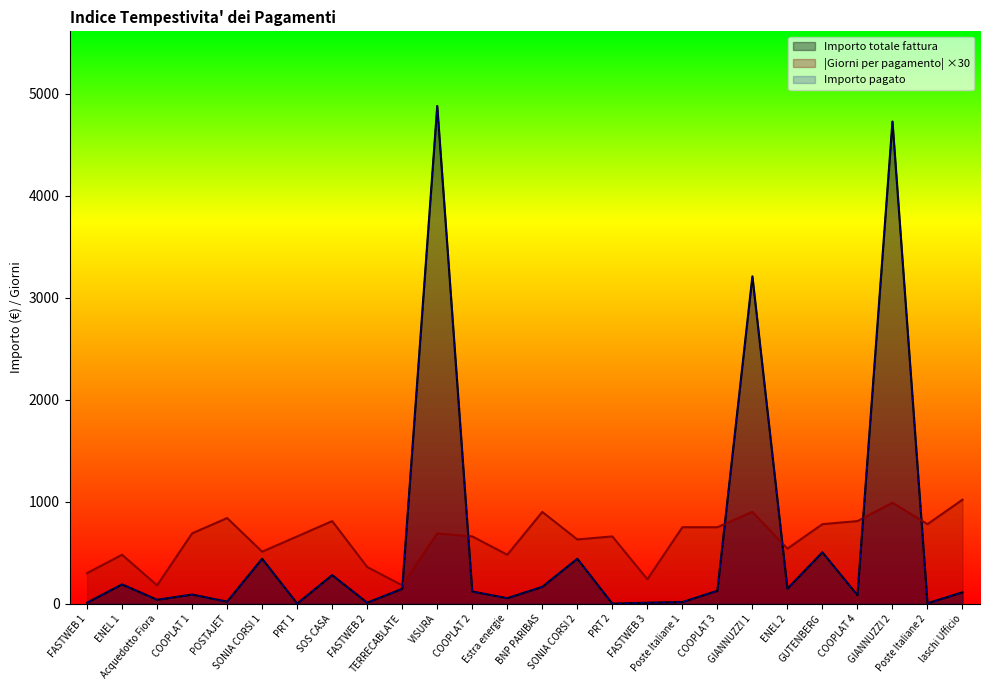

What is the sum of the Importo totale fattura values at POSTAJET and GIANNUZZI 1?

3230.4